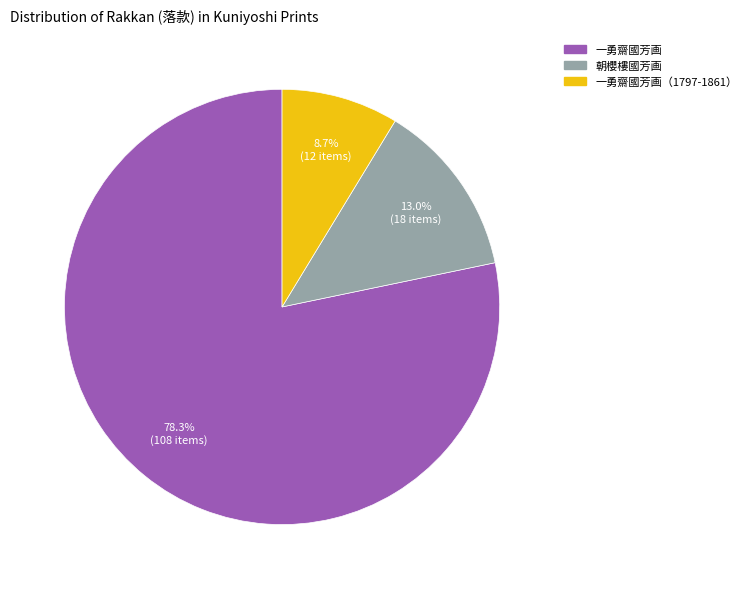

Count the number of slices in the pie.

3